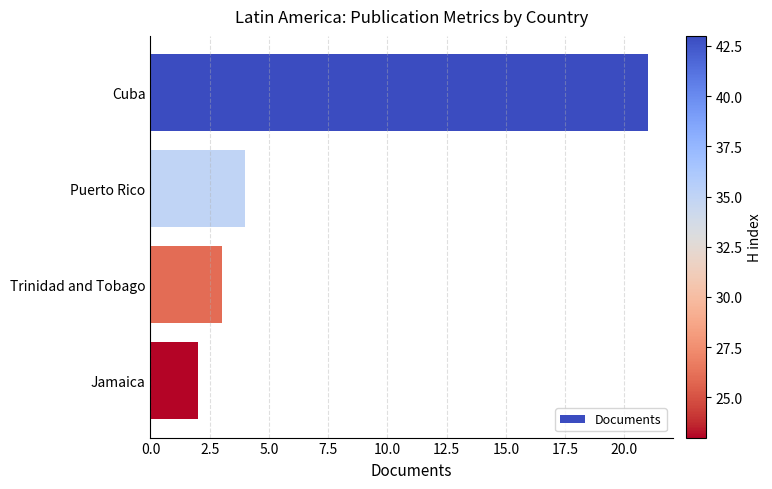

What is the label of the 3rd bar from the top?

Trinidad and Tobago